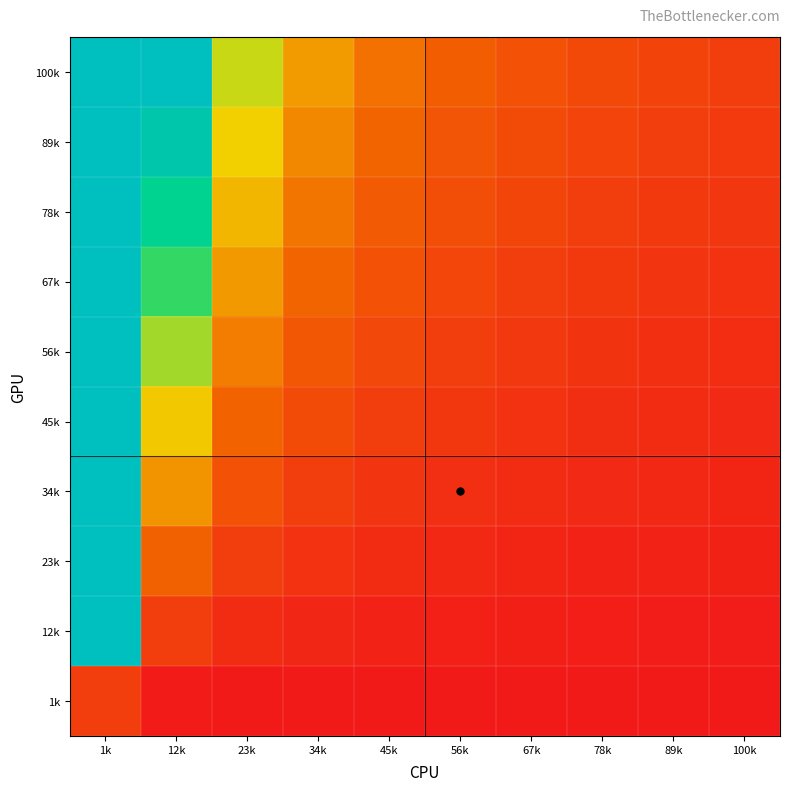

Rank the series by their maximum value, from lowest to highest.

1k, 12k, 23k, 34k, 45k, 56k, 67k, 78k, 89k, 100k